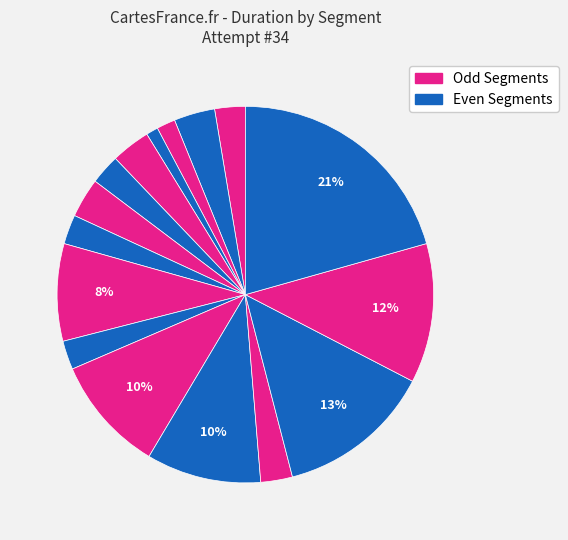

Count the number of slices in the pie.

16